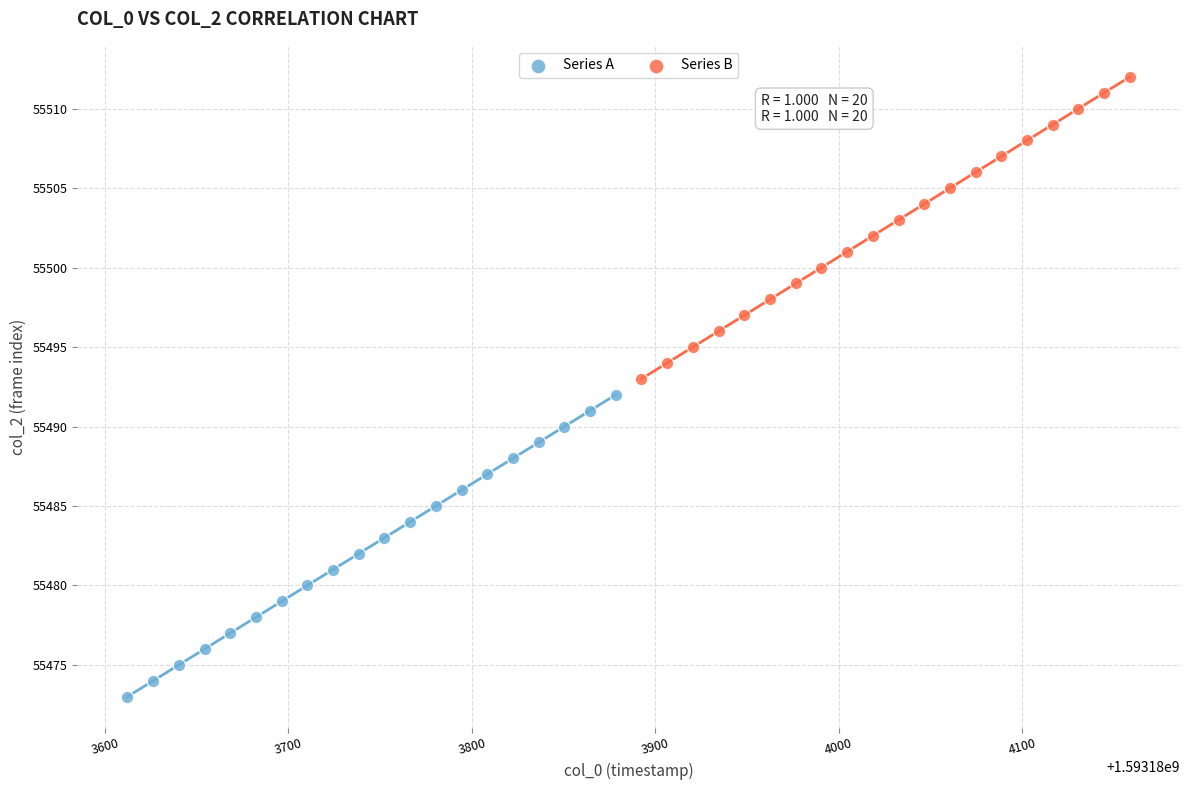

Which series contains the lowest Y value?

Series A